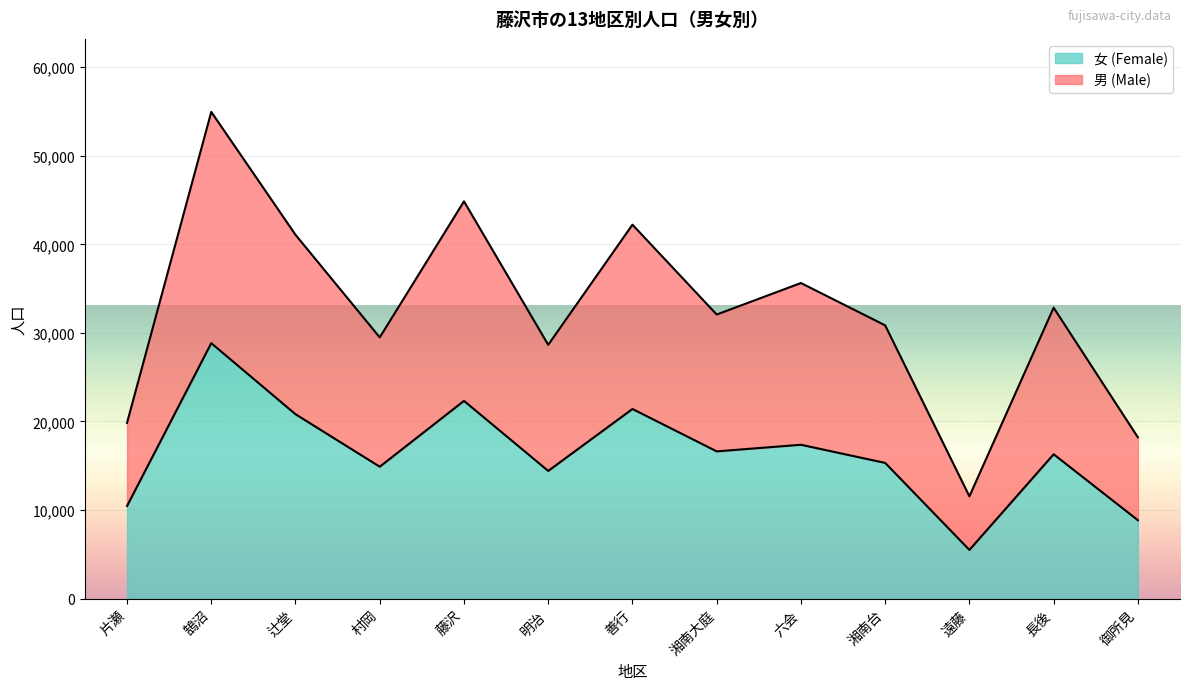

How many lines are shown in the chart?

2